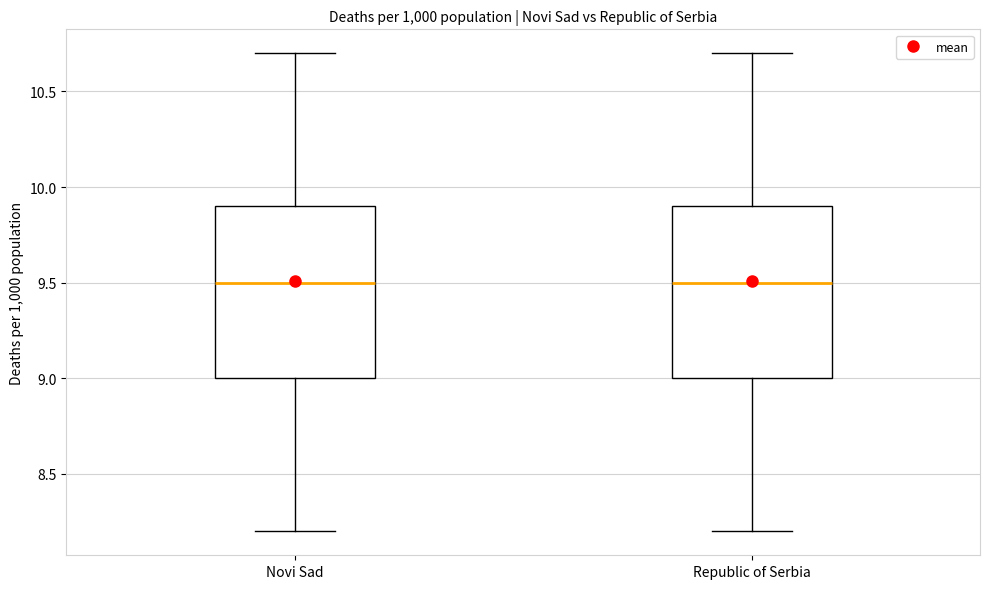

Where is the upper edge of the box for Republic of Serbia on the y-axis? The values are not printed on the chart, so give them approximately, as read against the axis.

9.9